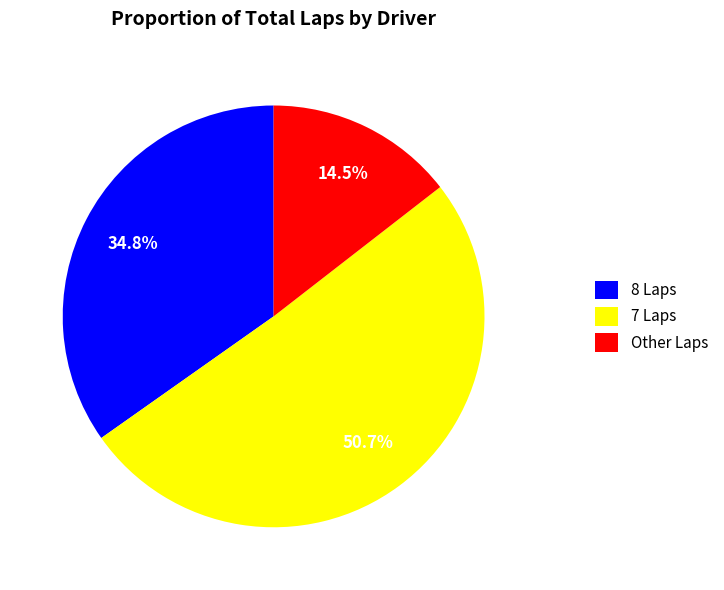

What percentage do 8 Laps and Other Laps together represent?

49.3%